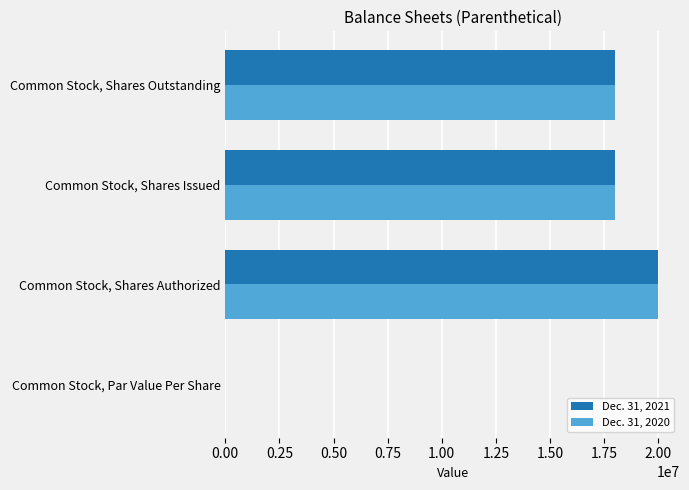

What is the maximum value for Dec. 31, 2020?

20000000.0